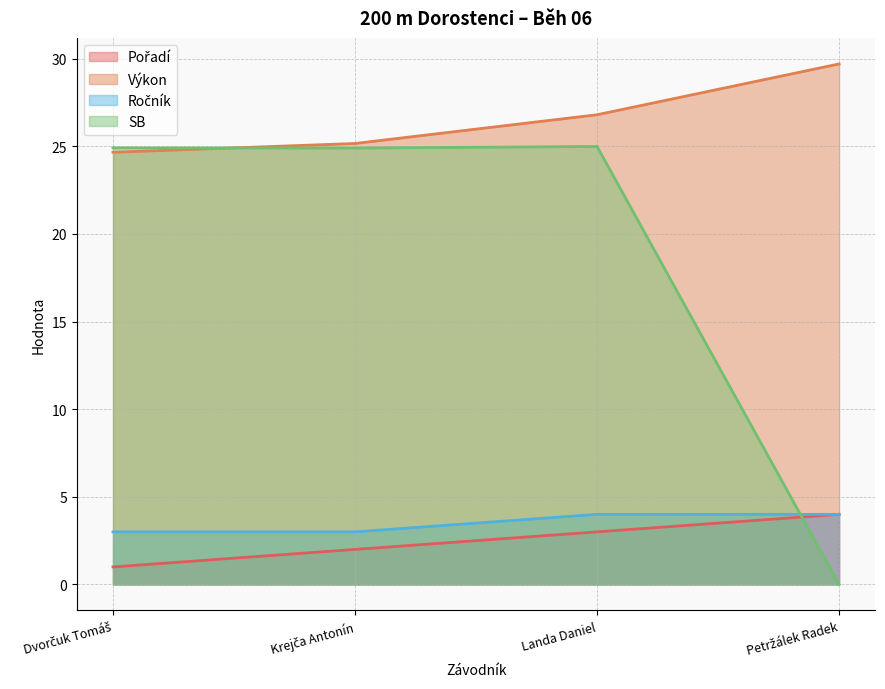

Between Landa Daniel and Petržálek Radek, which series saw the biggest shift?

SB